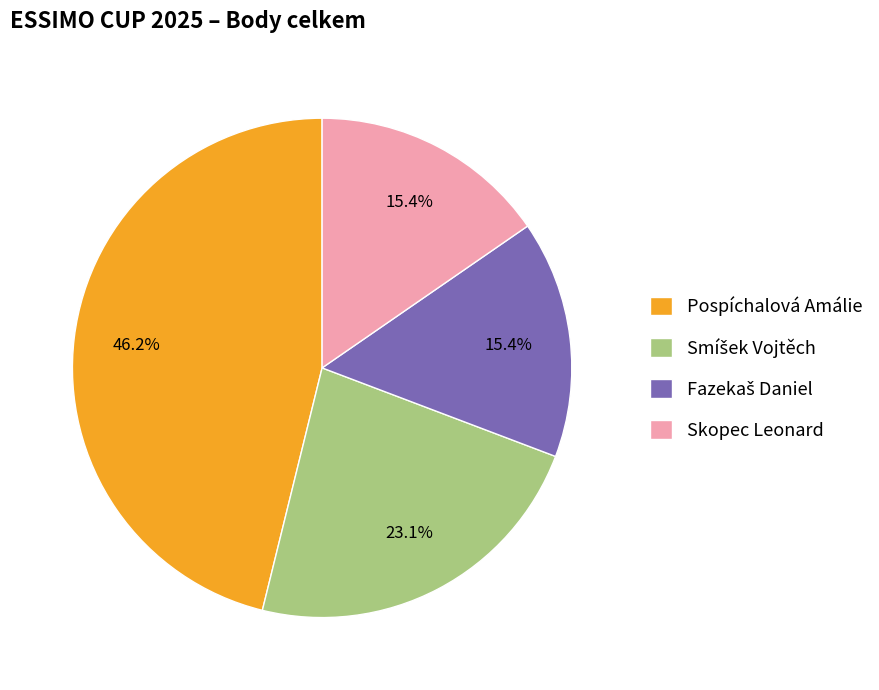

To the nearest percent, what is the difference between the largest and smallest slice percentages?

31%